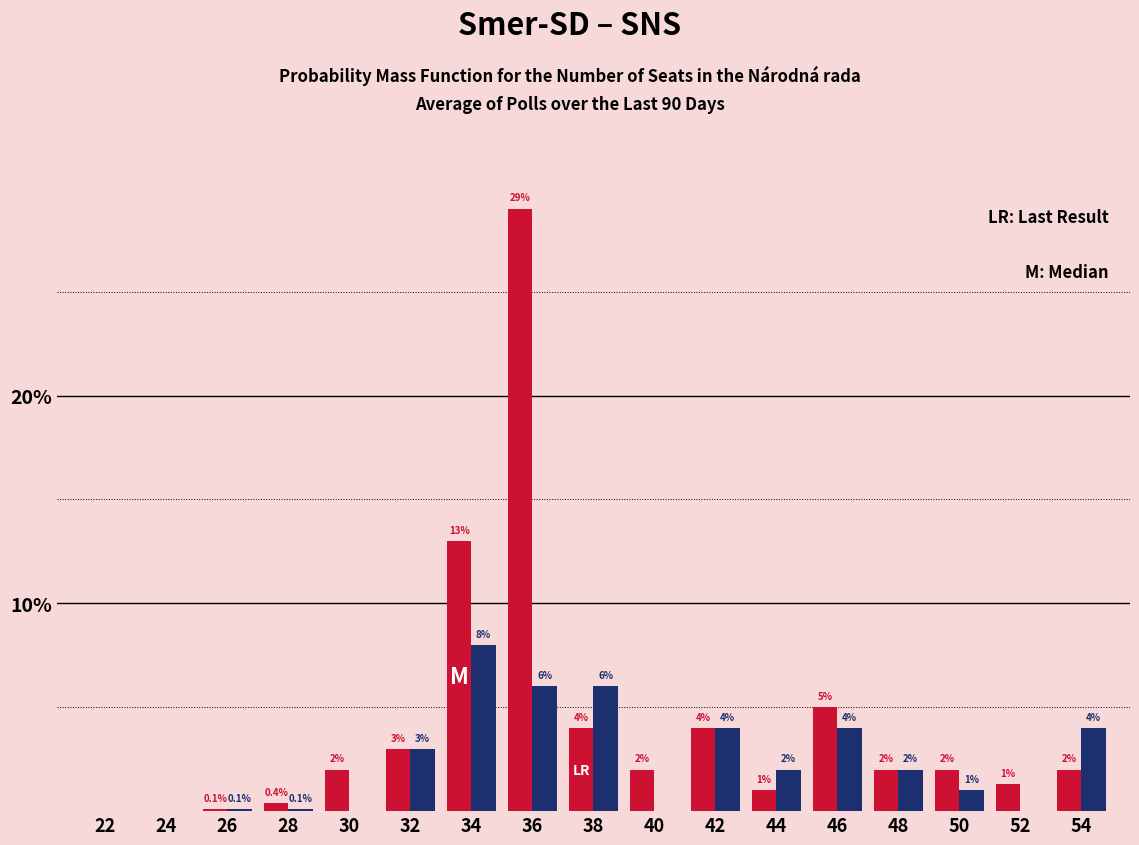

Reading right to left, extract all data points from this chart.

Smer-SD: 54=2.0	52=1.3	50=2.0	48=2.0	46=5.0	44=1.0	42=4.0	40=2.0	38=4.0	36=29.0	34=13.0	32=3.0	30=2.0	28=0.4	26=0.1	24=0.0	22=0.0
SNS: 54=4.0	52=0.0	50=1.0	48=2.0	46=4.0	44=2.0	42=4.0	40=0.0	38=6.0	36=6.0	34=8.0	32=3.0	30=0.0	28=0.1	26=0.1	24=0.0	22=0.0